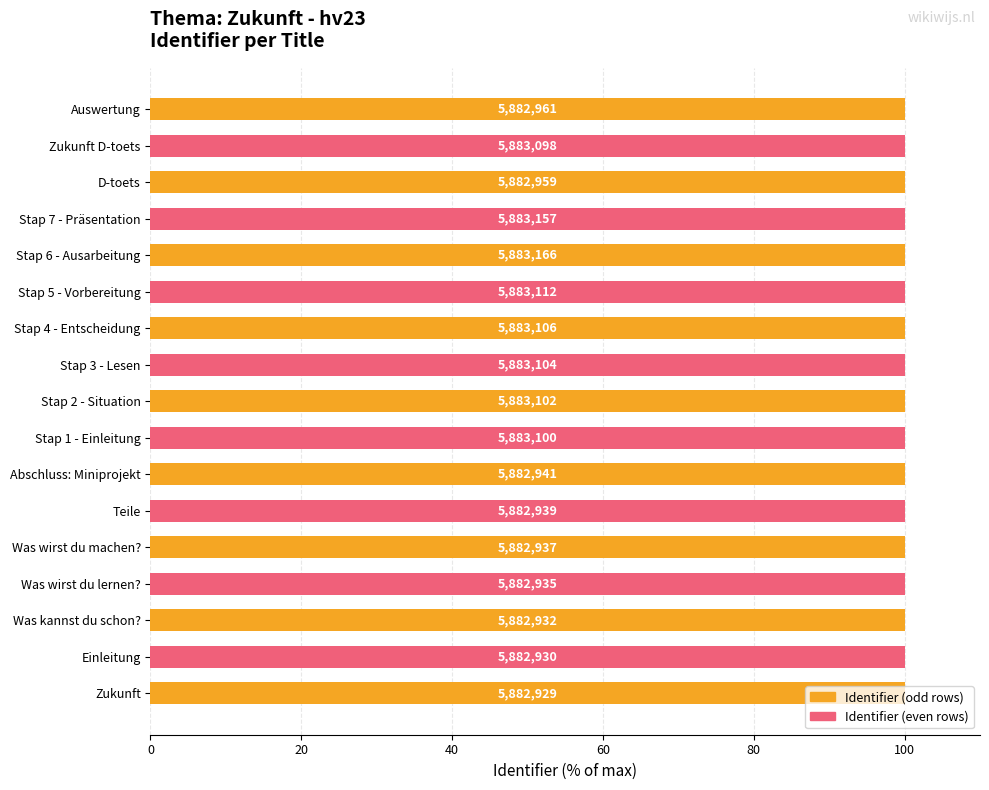

How many bars are there in total?

17